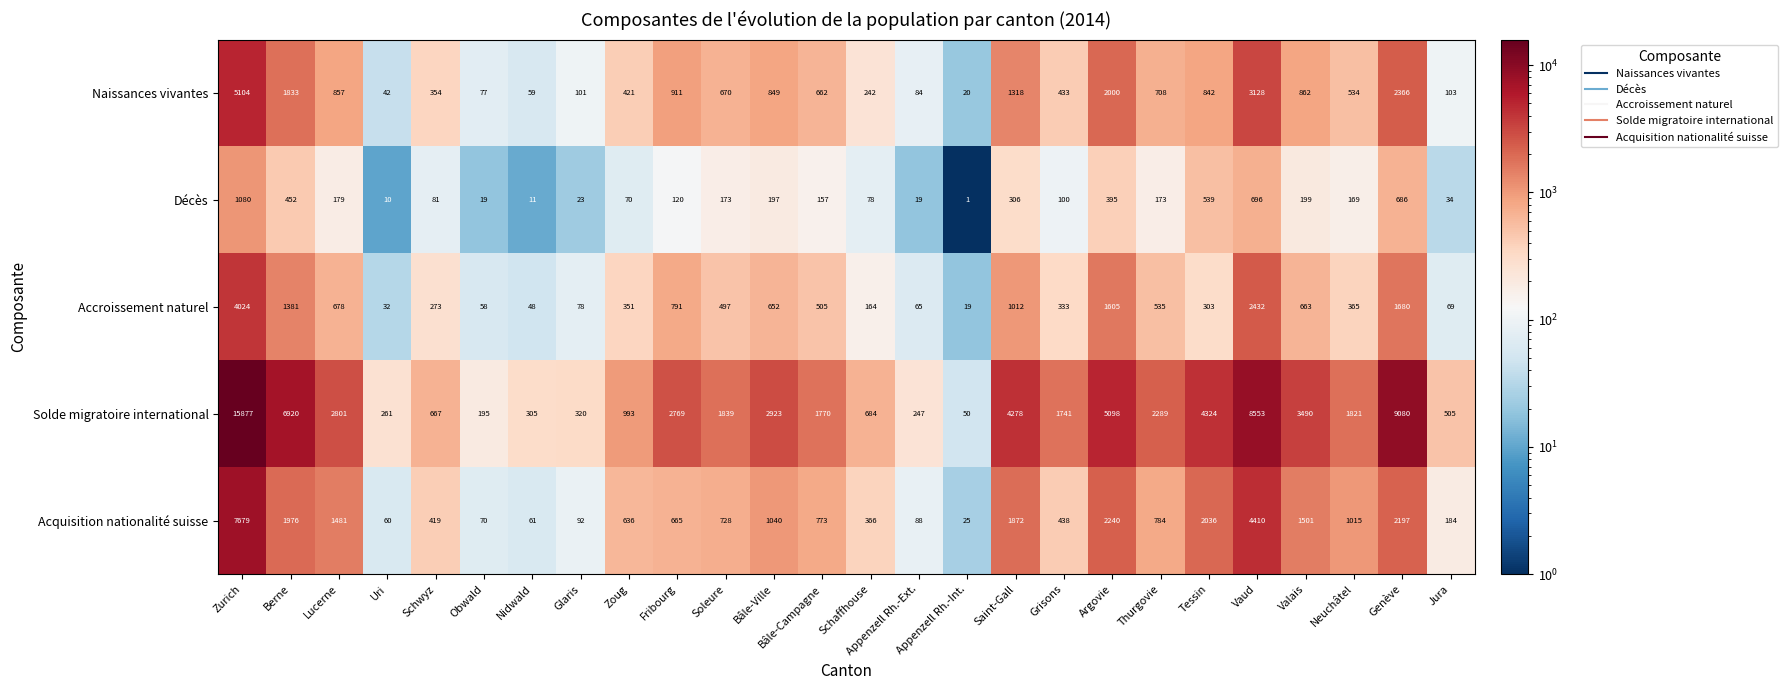

How many categories are shown in the chart?

26